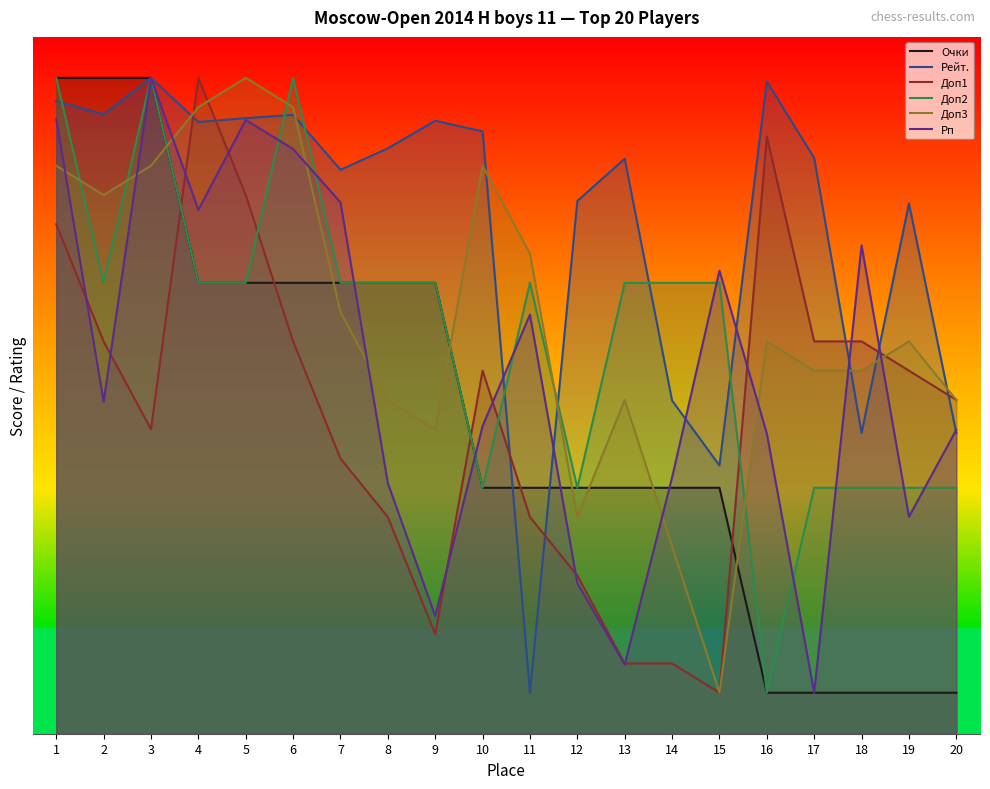

What is the value of the Доп3 point at the 16th from the left?

4.8